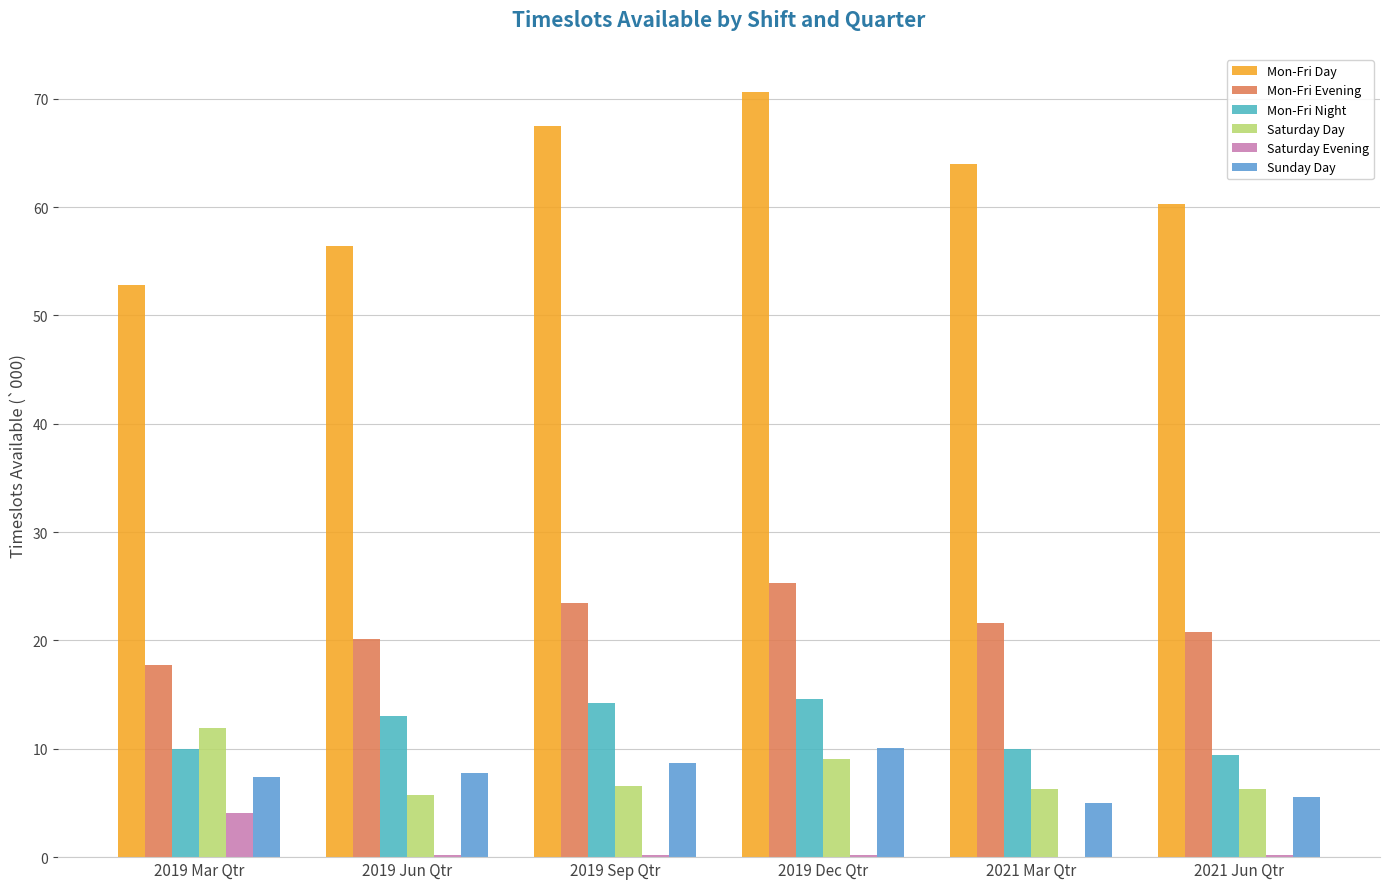

Reading left to right, what are all the values shown in this chart?

Mon-Fri Day: 52.8	56.4	67.5	70.6	64.0	60.2
Mon-Fri Evening: 17.7	20.2	23.5	25.3	21.6	20.8
Mon-Fri Night: 10.0	13.0	14.2	14.6	10.0	9.4
Saturday Day: 11.9	5.8	6.6	9.1	6.3	6.3
Saturday Evening: 4.0	0.2	0.2	0.2	0.0	0.2
Sunday Day: 7.4	7.8	8.7	10.1	5.0	5.6